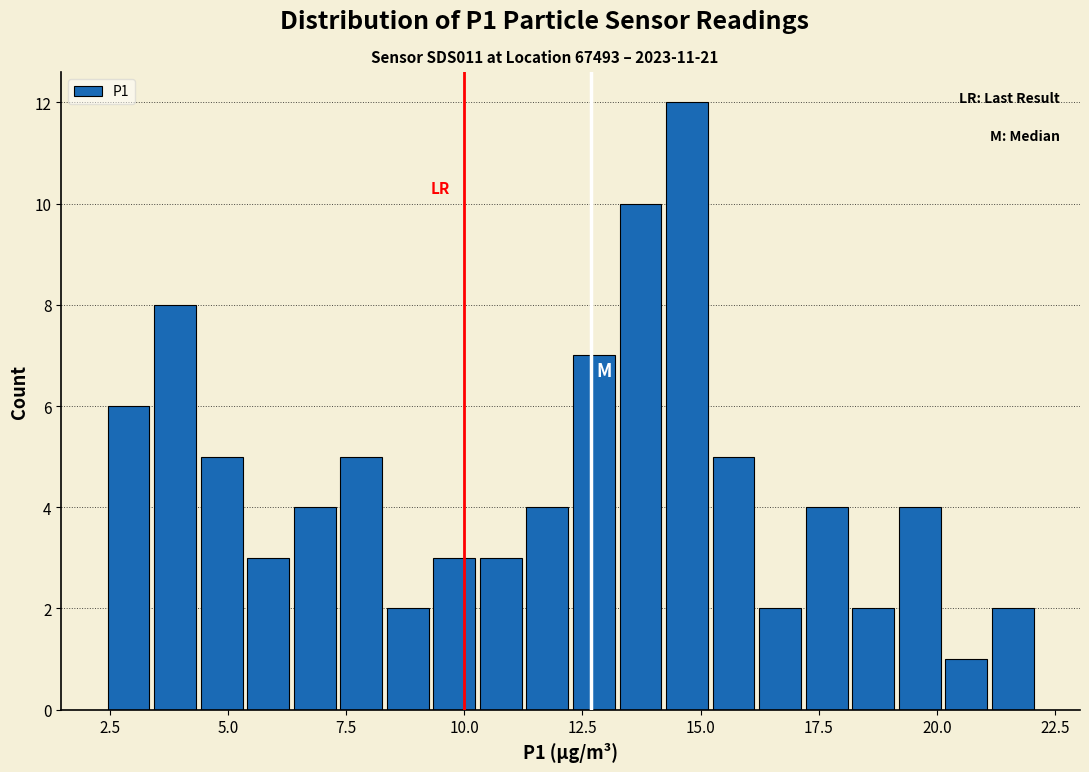

Read against the x-axis, roughly where is the centre of the tallest bar?

14.5